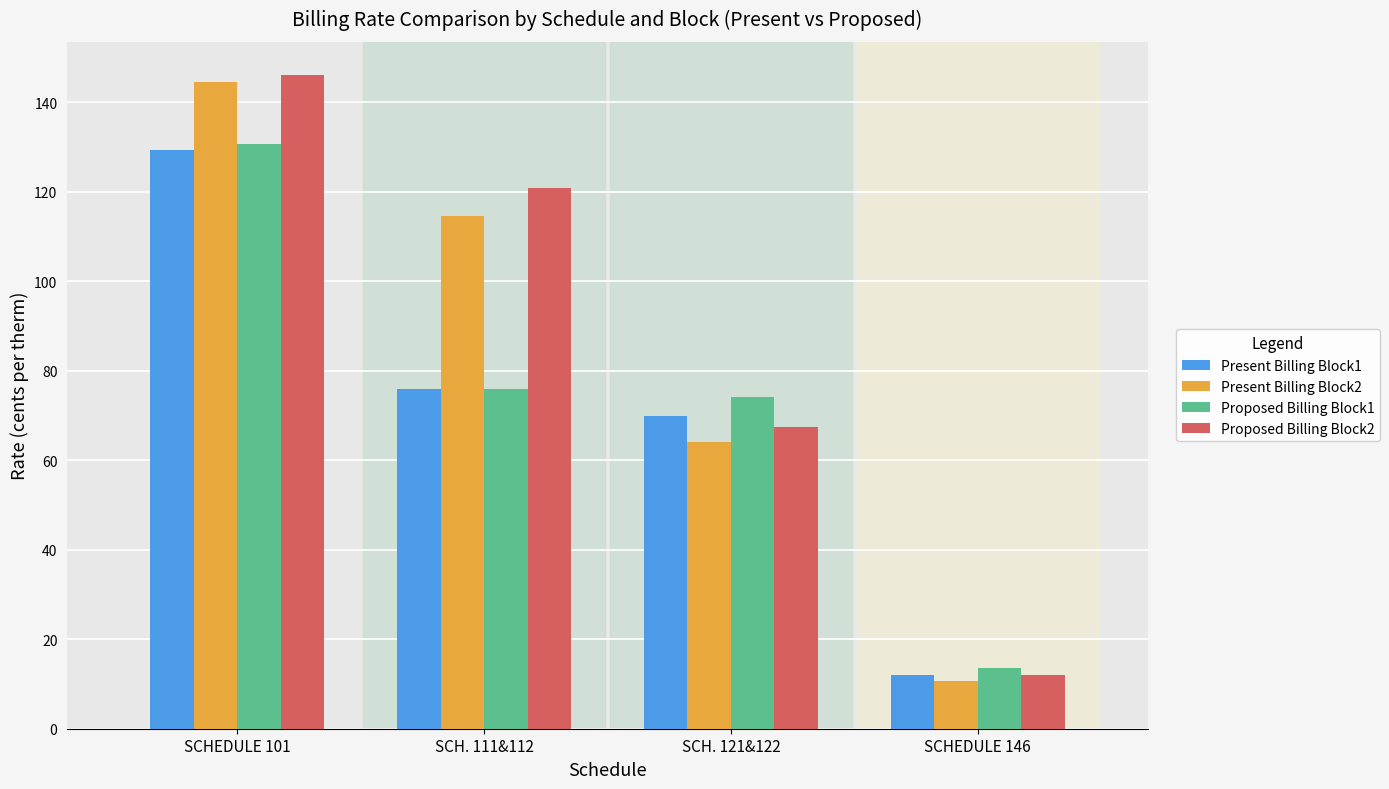

What is the sum of all Proposed Billing Block2 values?

346.5